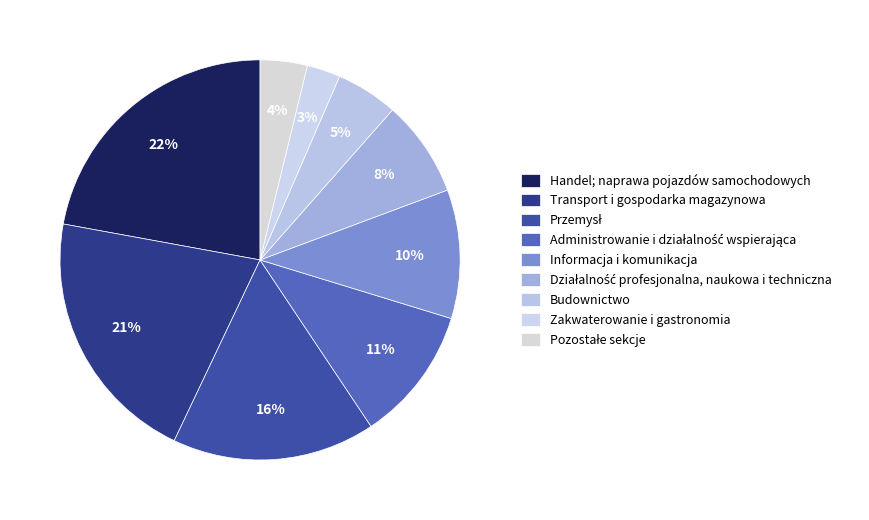

How many segments does this pie chart have?

9